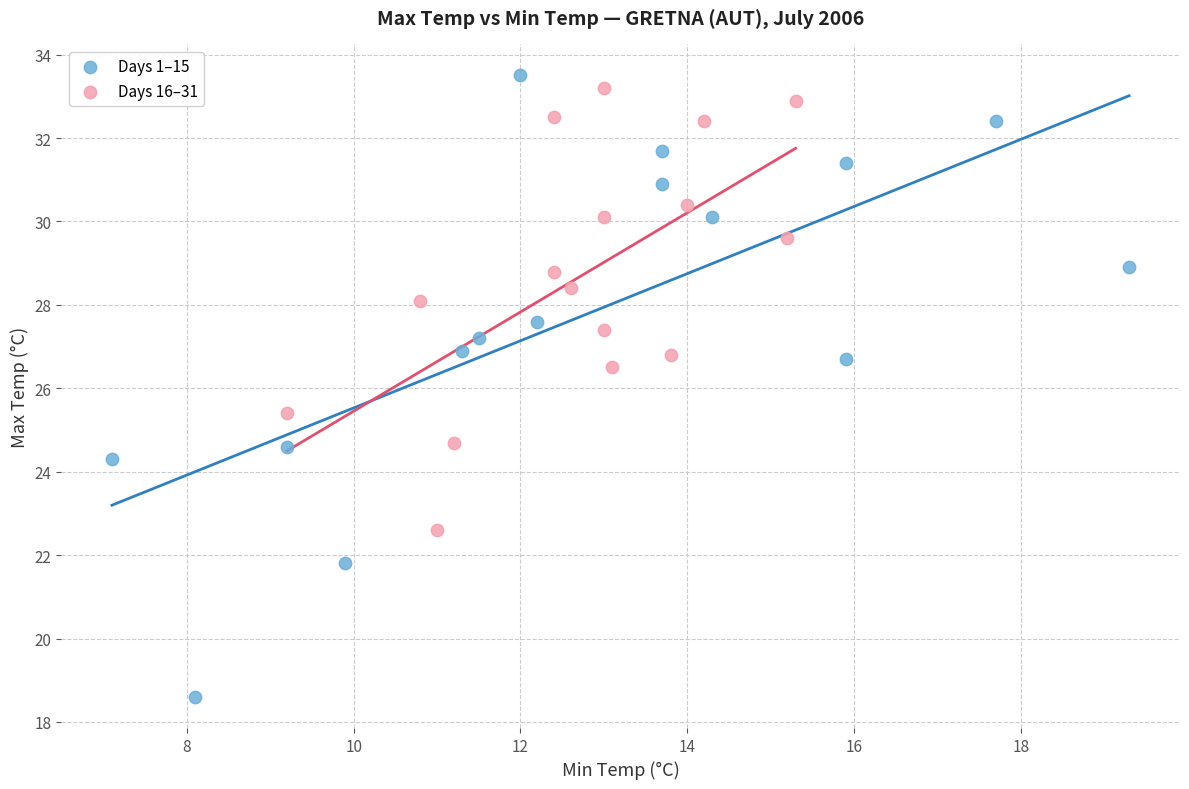

Which series has the largest Y range (max minus min)?

Days 1–15